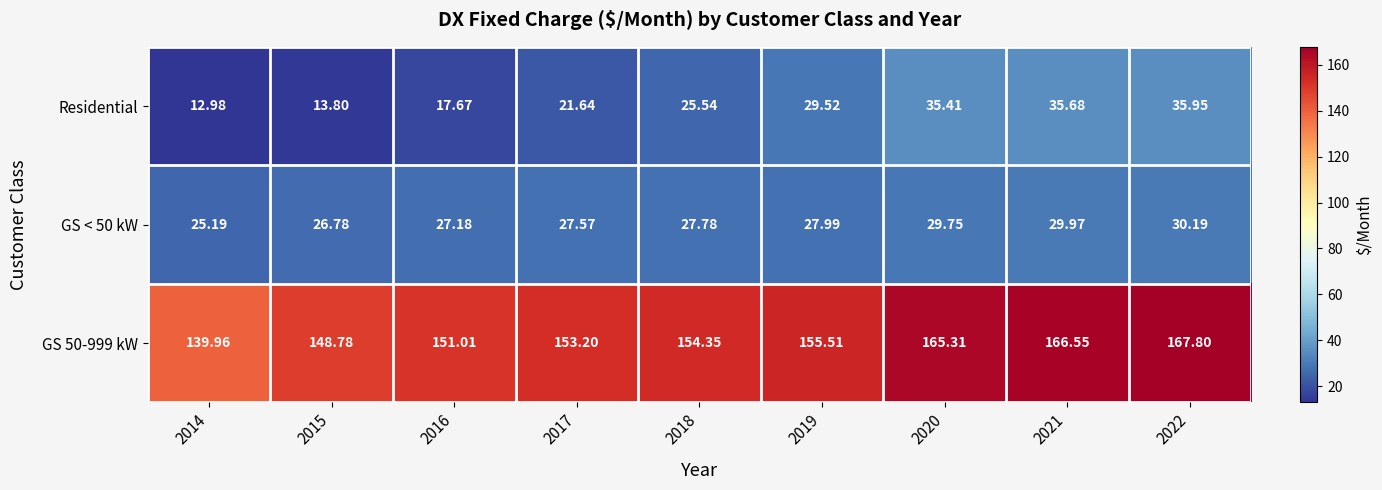

Rank the series at 2019 from lowest to highest value.

GS < 50 kW, Residential, GS 50-999 kW